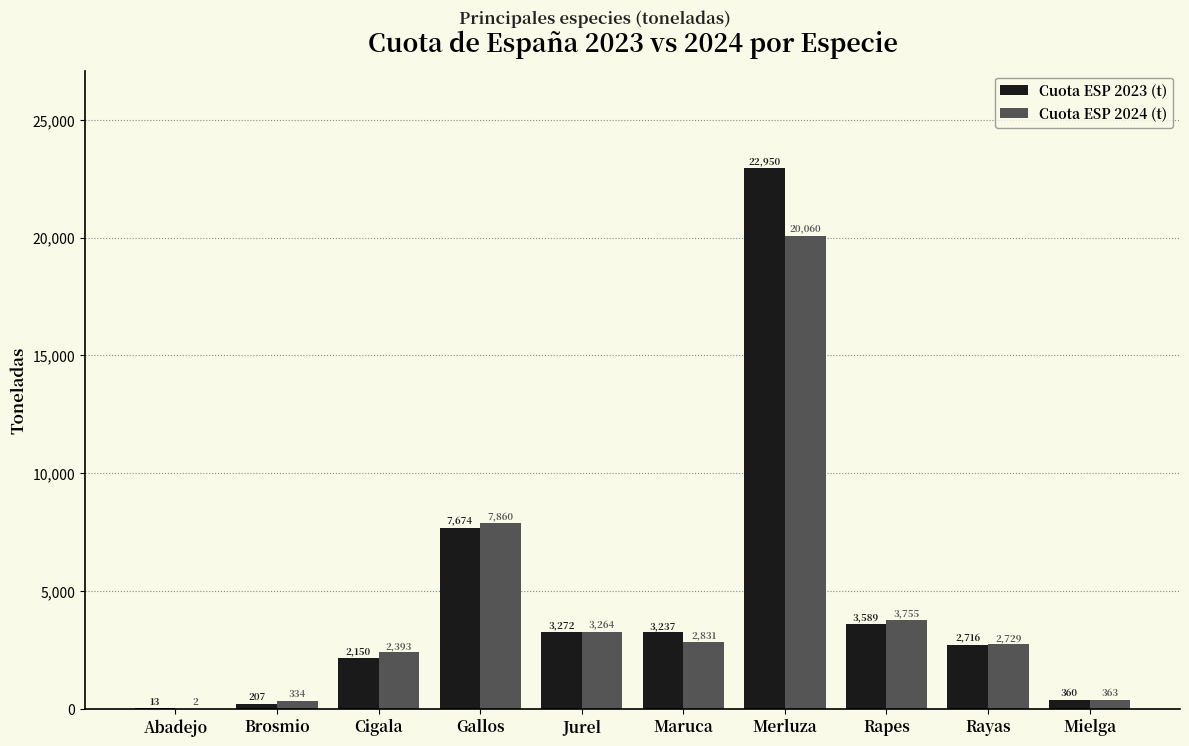

What is the sum of all Cuota ESP 2023 (t) values?

46168.0